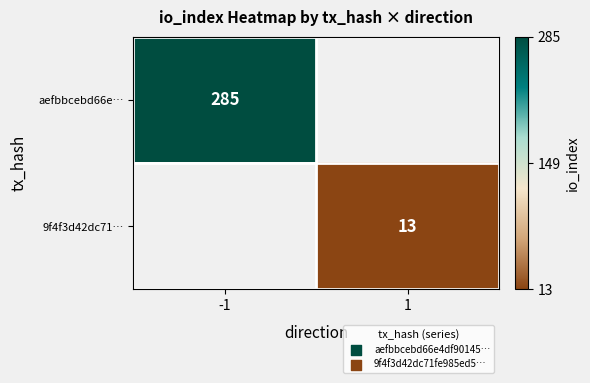

How many data points does each series have?

2